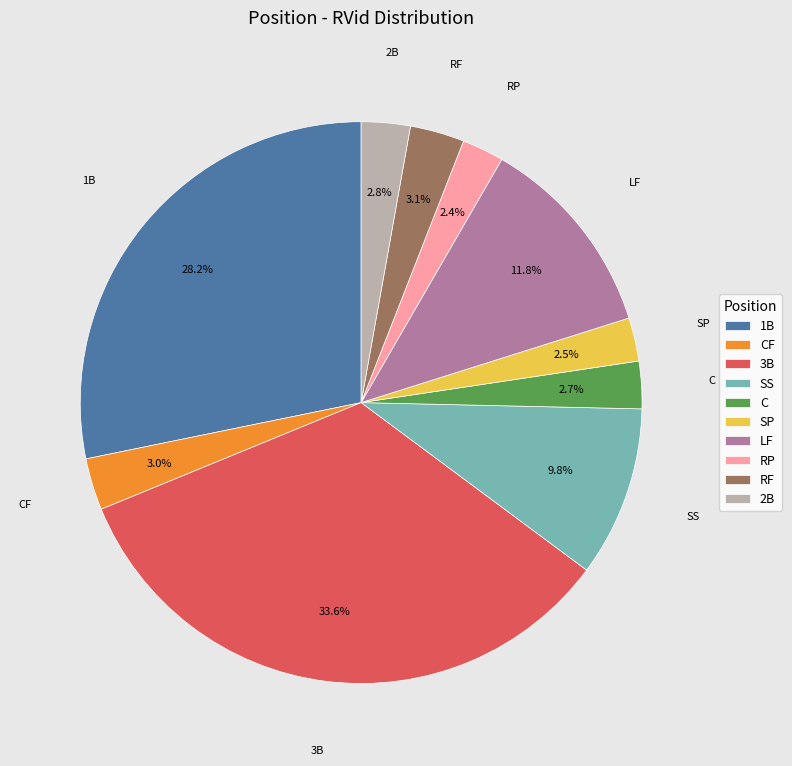

To the nearest percent, what is the combined percentage of SS and 2B?

13%